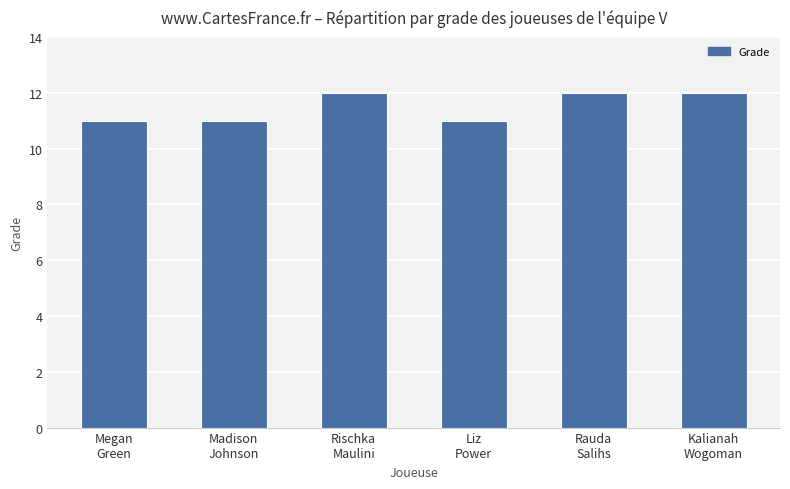

What is the label of the 2nd bar from the left?

Madison
Johnson